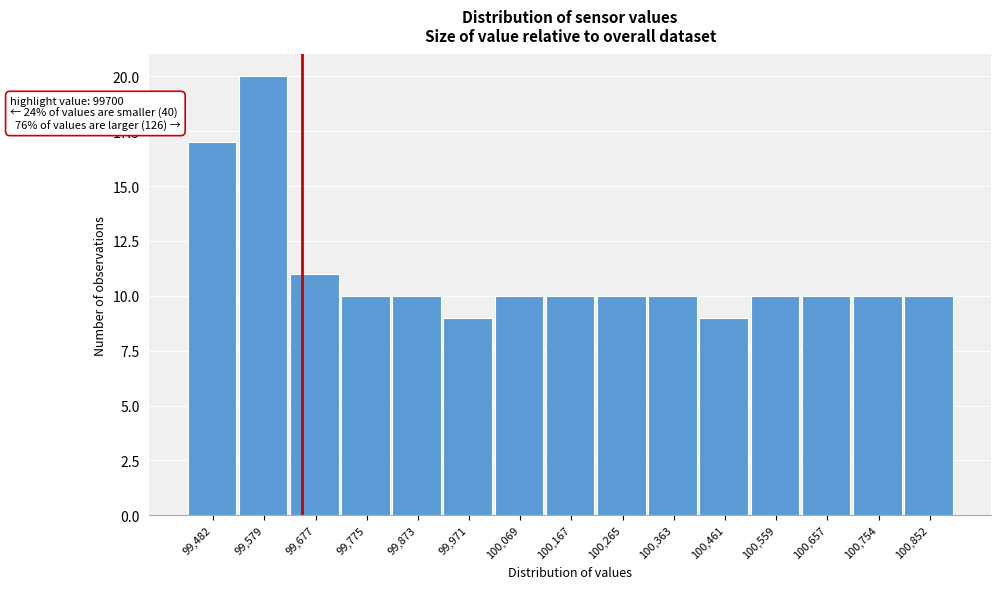

Reading left to right, list all the values displayed in this chart.

99,482=17	99,579=20	99,677=11	99,775=10	99,873=10	99,971=9	100,069=10	100,167=10	100,265=10	100,363=10	100,461=9	100,559=10	100,657=10	100,754=10	100,852=10